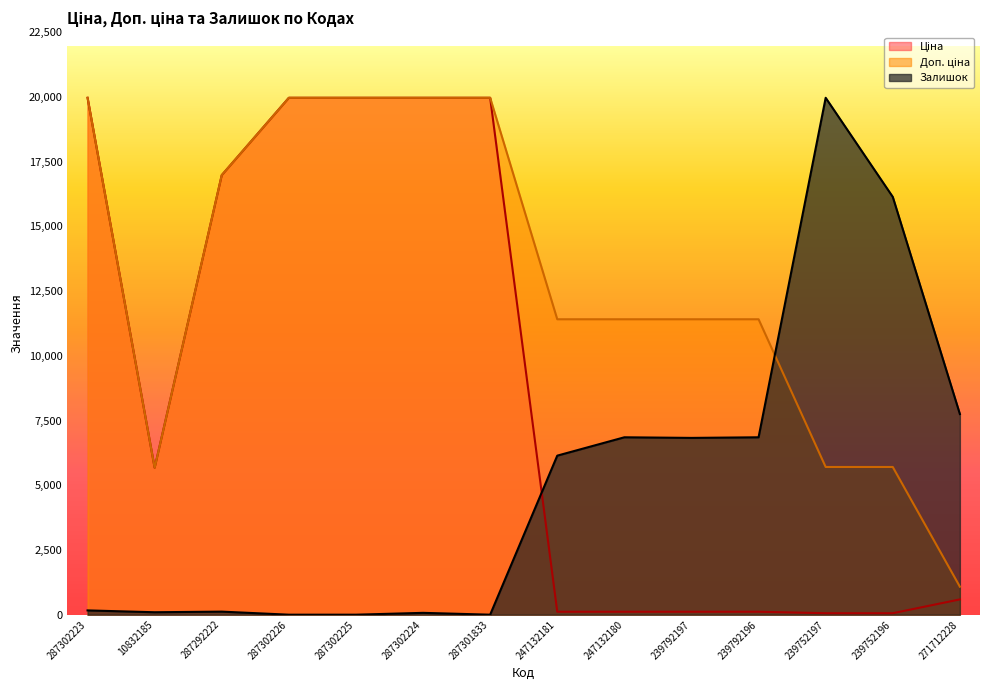

Reading right to left, list all the values displayed in this chart.

Ціна: 271712228=589.9	239752196=57.0	239752197=57.0	239792196=114.1	239792197=114.1	247132180=114.1	247132181=114.1	287301833=19964.2	287302224=19964.2	287302225=19964.2	287302226=19964.2	287292222=16976.3	10832185=5673.8	287302223=19964.2
Доп. ціна: 271712228=1081.7	239752196=5705.0	239752197=5705.0	239792196=11410.0	239792197=11410.0	247132180=11410.0	247132181=11410.0	287301833=19964.2	287302224=19964.2	287302225=19964.2	287302226=19964.2	287292222=16976.3	10832185=5673.8	287302223=19964.2
Залишок: 271712228=7749.4	239752196=16136.7	239752197=19964.2	239792196=6851.6	239792197=6828.0	247132180=6851.6	247132181=6142.8	287301833=0.0	287302224=70.9	287302225=0.0	287302226=0.0	287292222=118.1	10832185=94.5	287302223=165.4